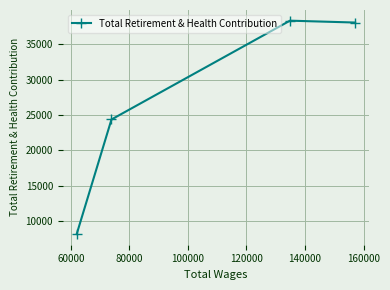

What is the sum of all values?

108945